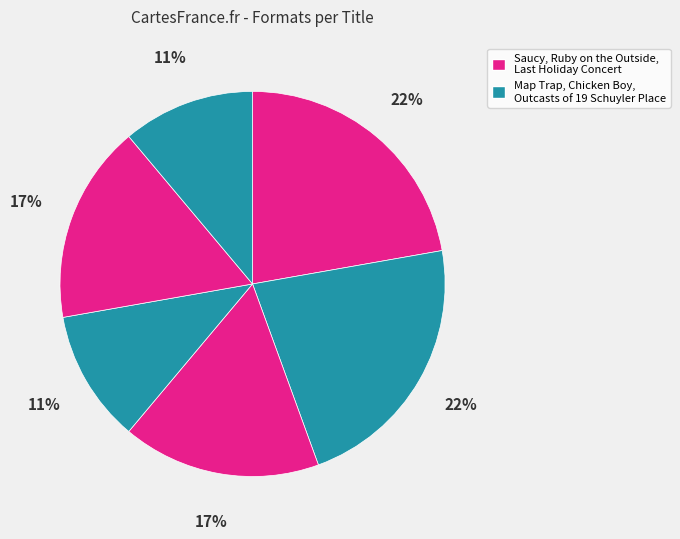

Count the number of slices in the pie.

6